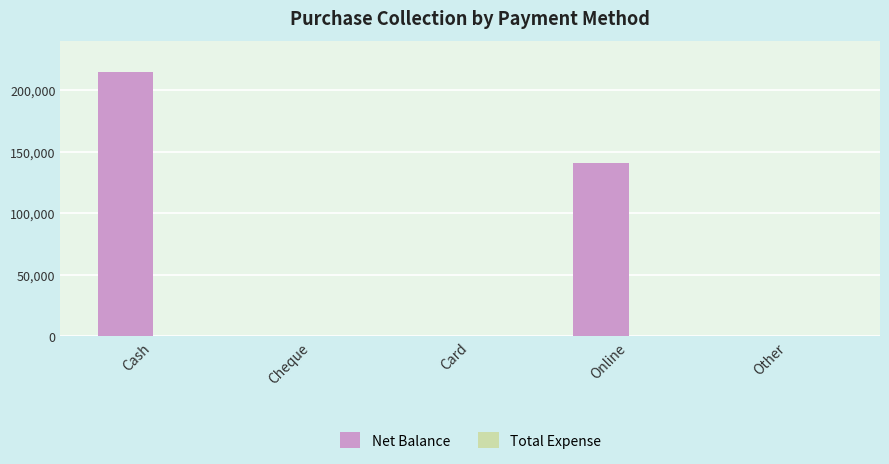

Between Online and Cash, which is larger?

Cash